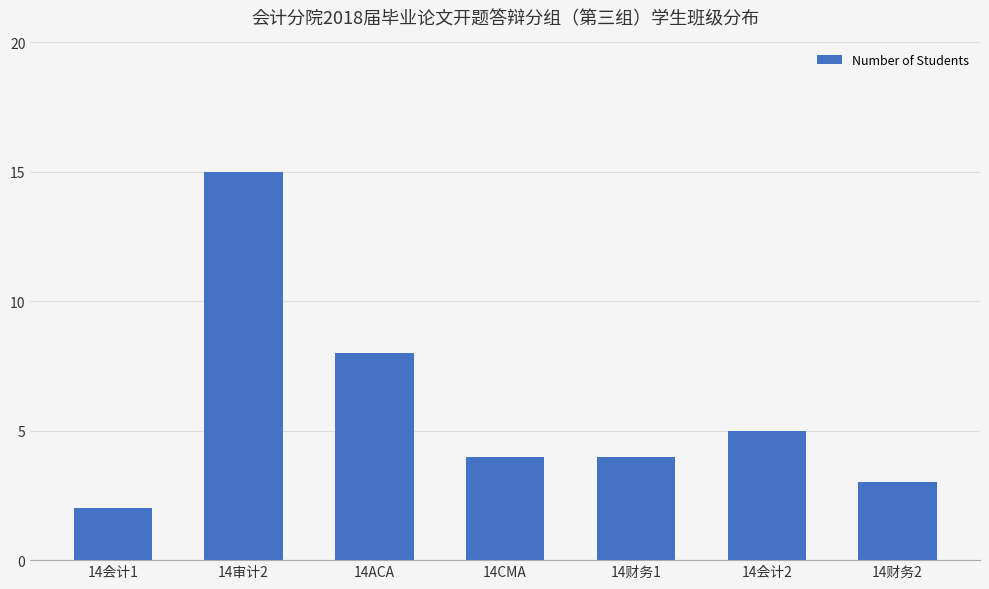

At which category does the chart reach its minimum across all series?

14会计1